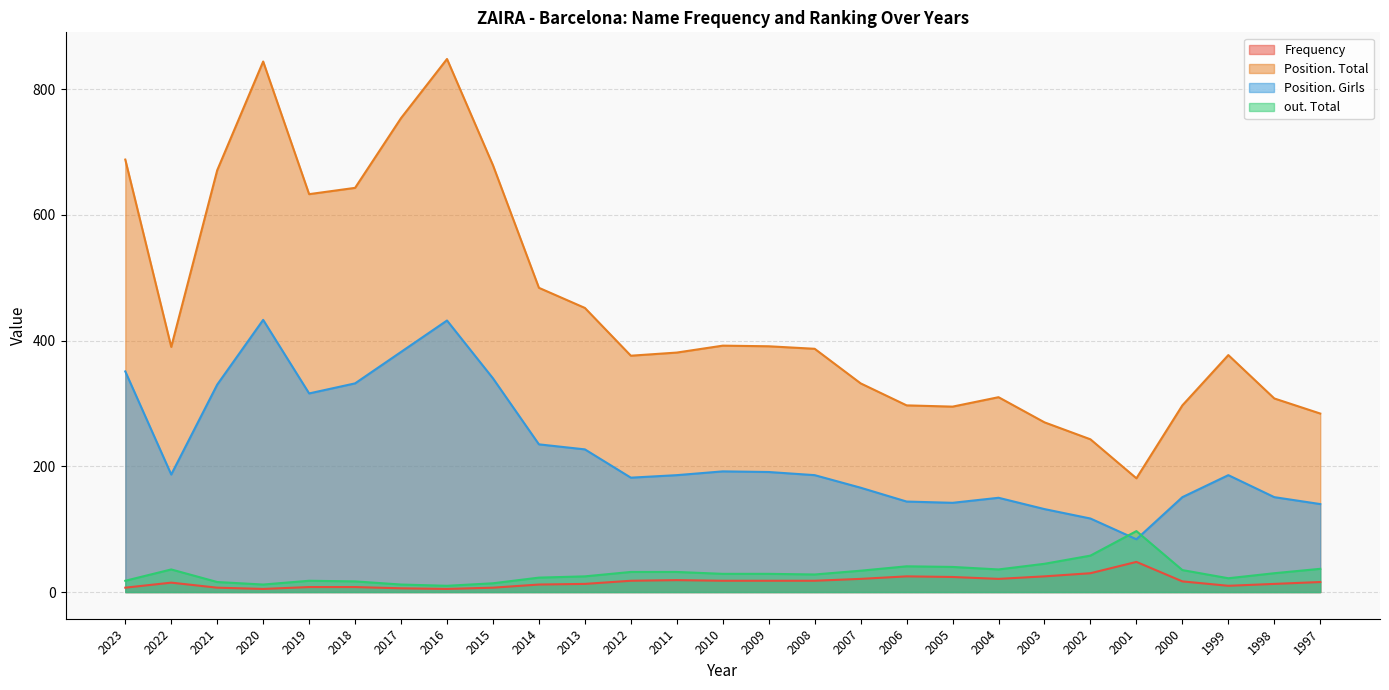

Rank the series at 2007 from lowest to highest value.

Frequency, out. Total, Position. Girls, Position. Total